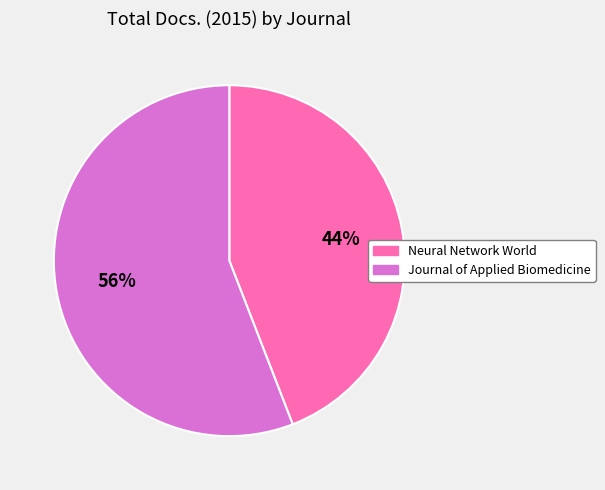

Between Journal of Applied Biomedicine and Neural Network World, which is larger?

Journal of Applied Biomedicine